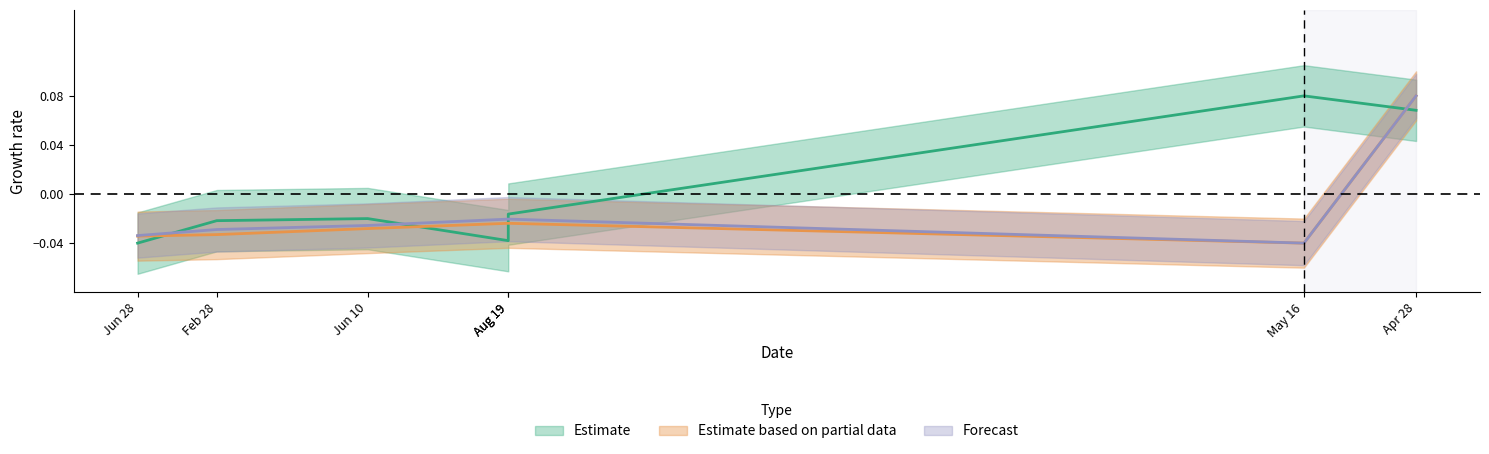

How many lines are shown in the chart?

3